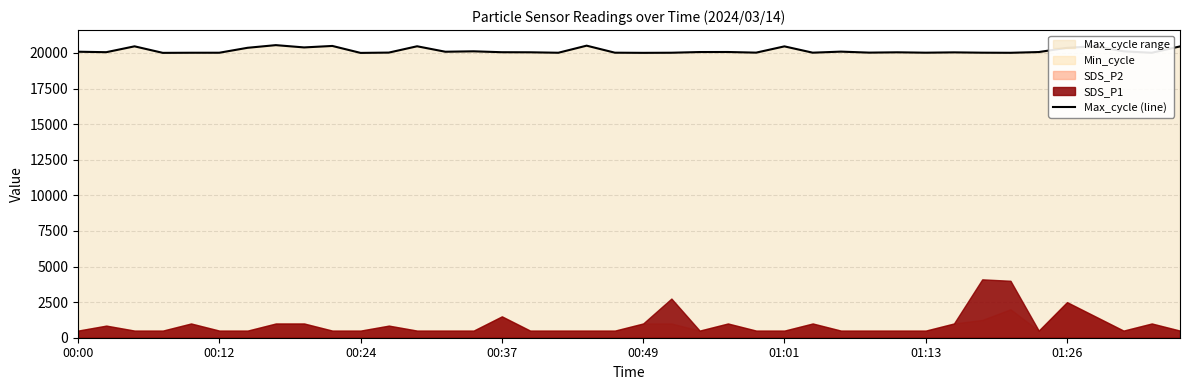

What is the value of the 12th point from the left?

20026